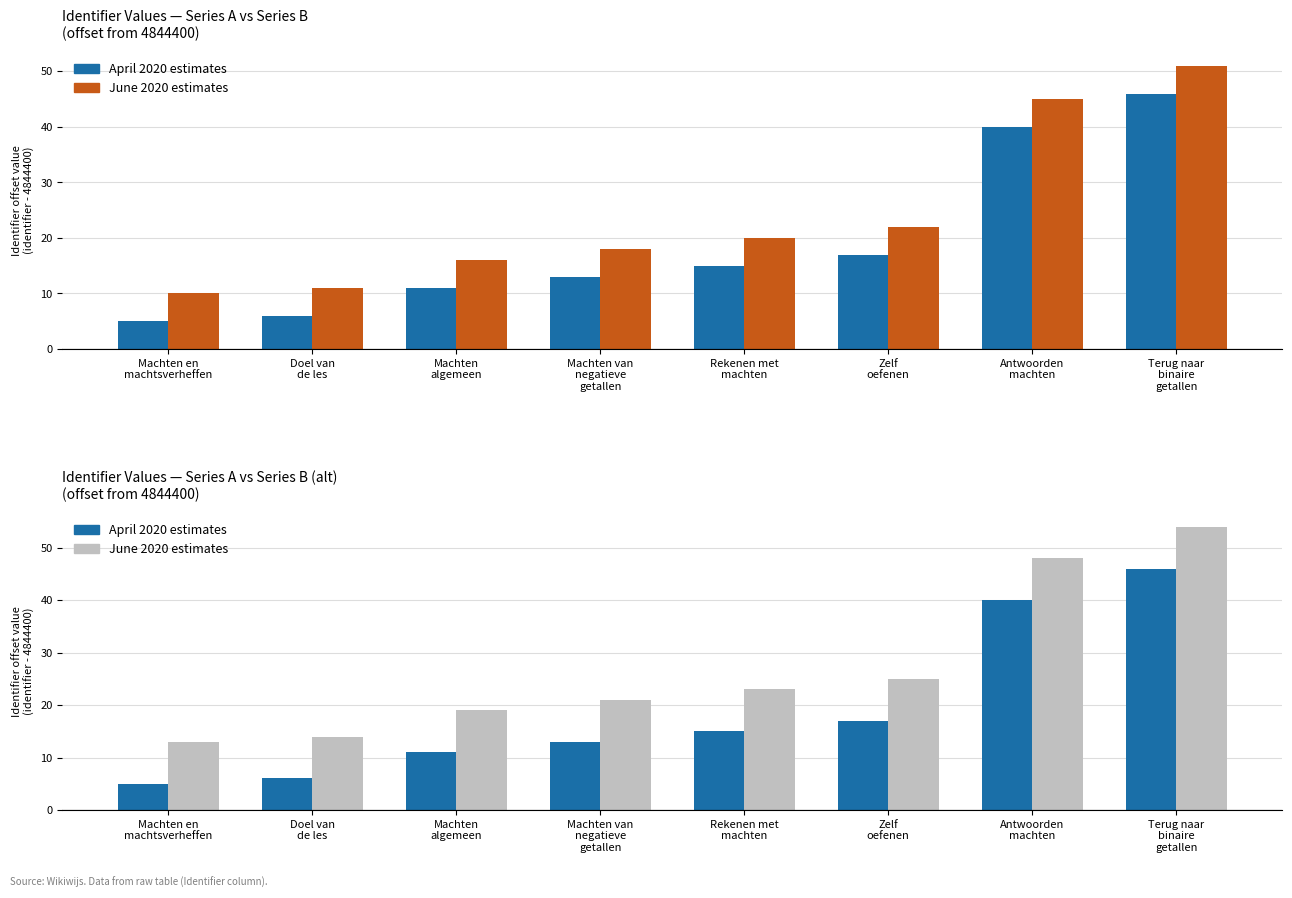

What is the sum of all Series A values?

153